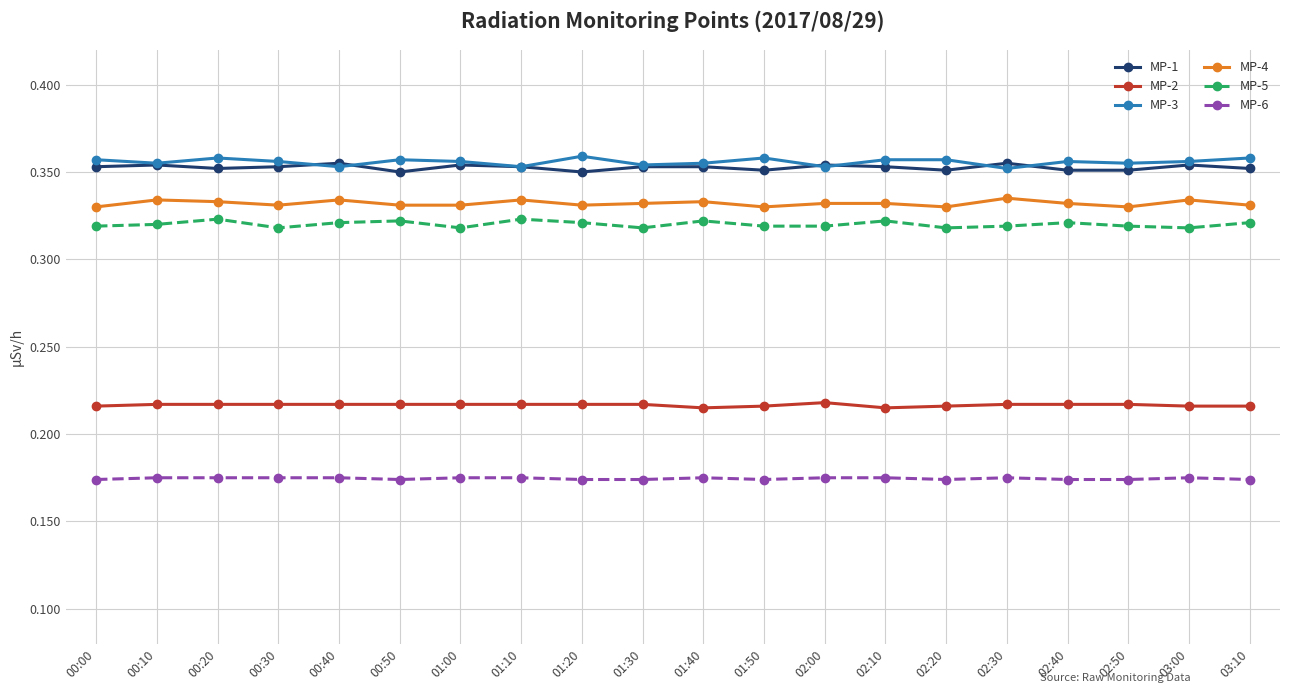

Is the value of MP-2 at 02:10 greater than the value of MP-4 at 02:40?

No